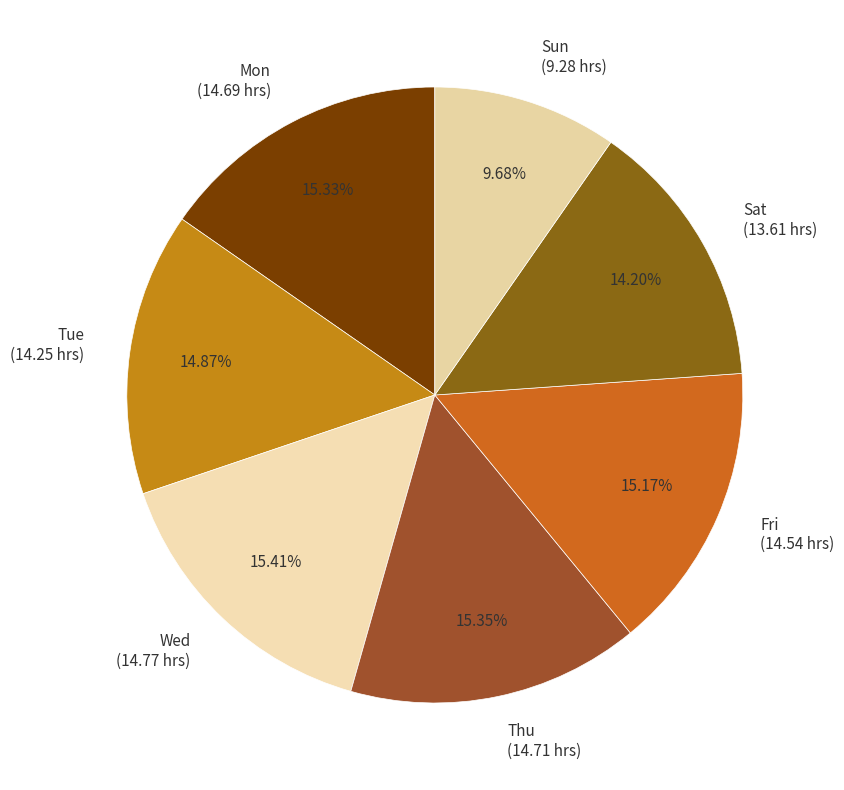

Is it true that Tue is 15% of the pie?

True